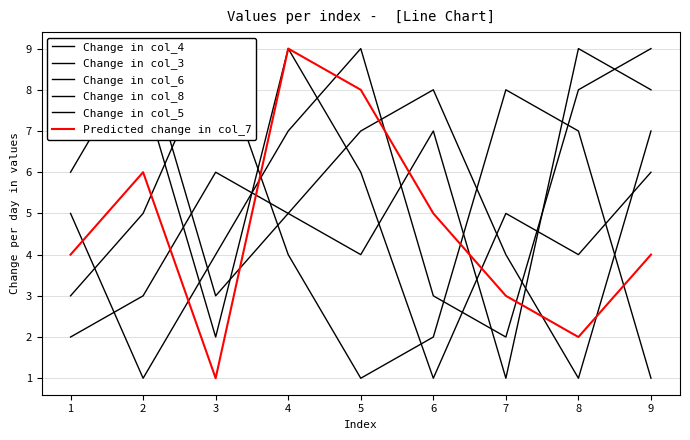

Between which two adjacent categories do Change in col_6 and Change in col_3 first intersect?

1 and 2